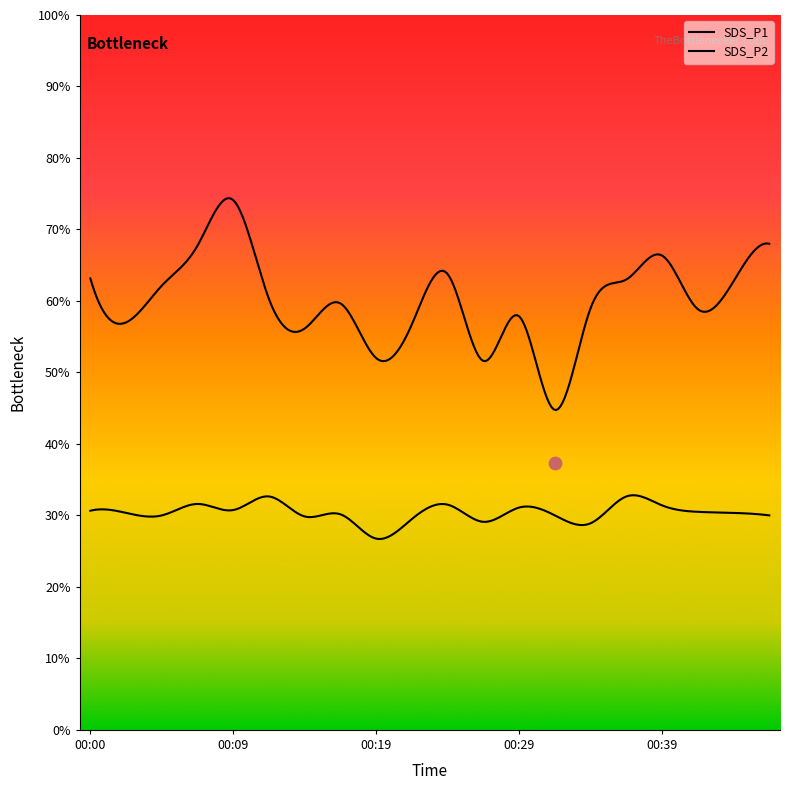

Which series contains the lowest Y value?

SDS_P2